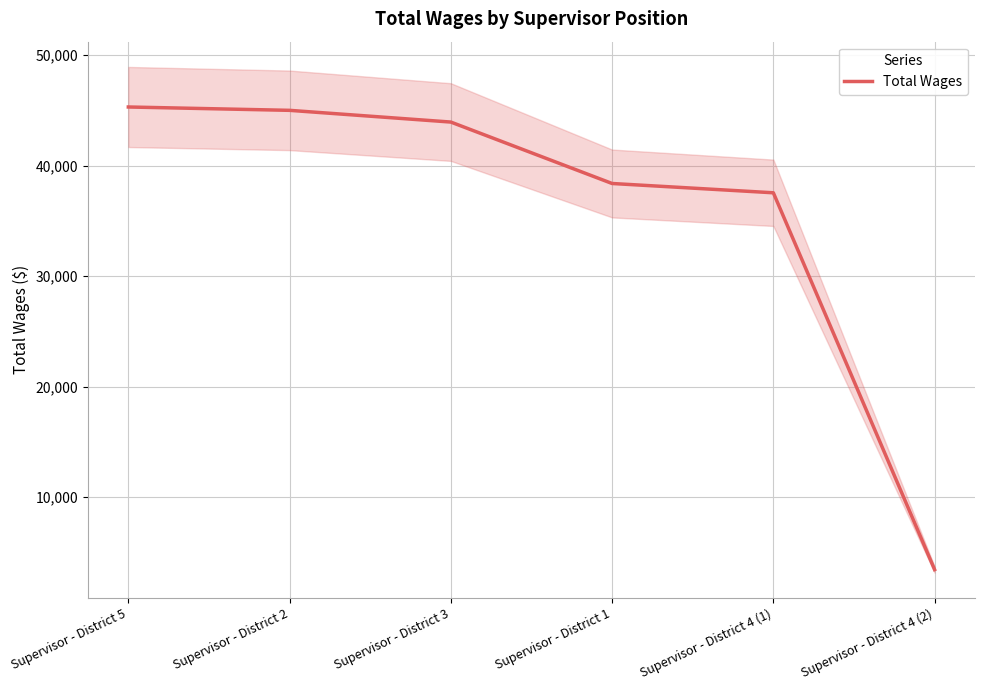

Between Supervisor - District 3 and Supervisor - District 5, which is larger?

Supervisor - District 5